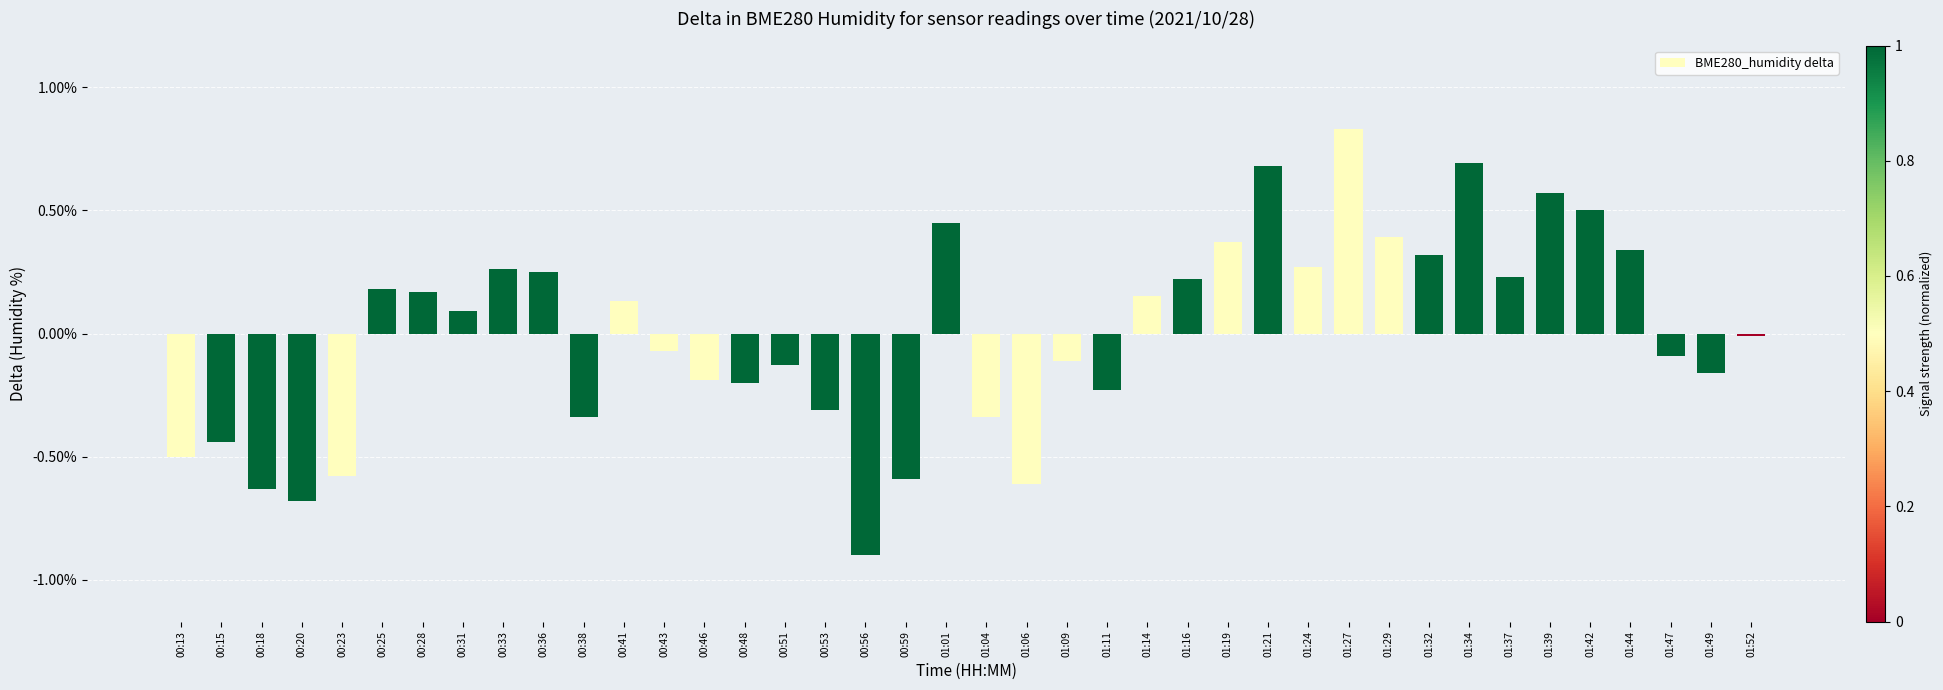

What position from the right is 01:34?

8